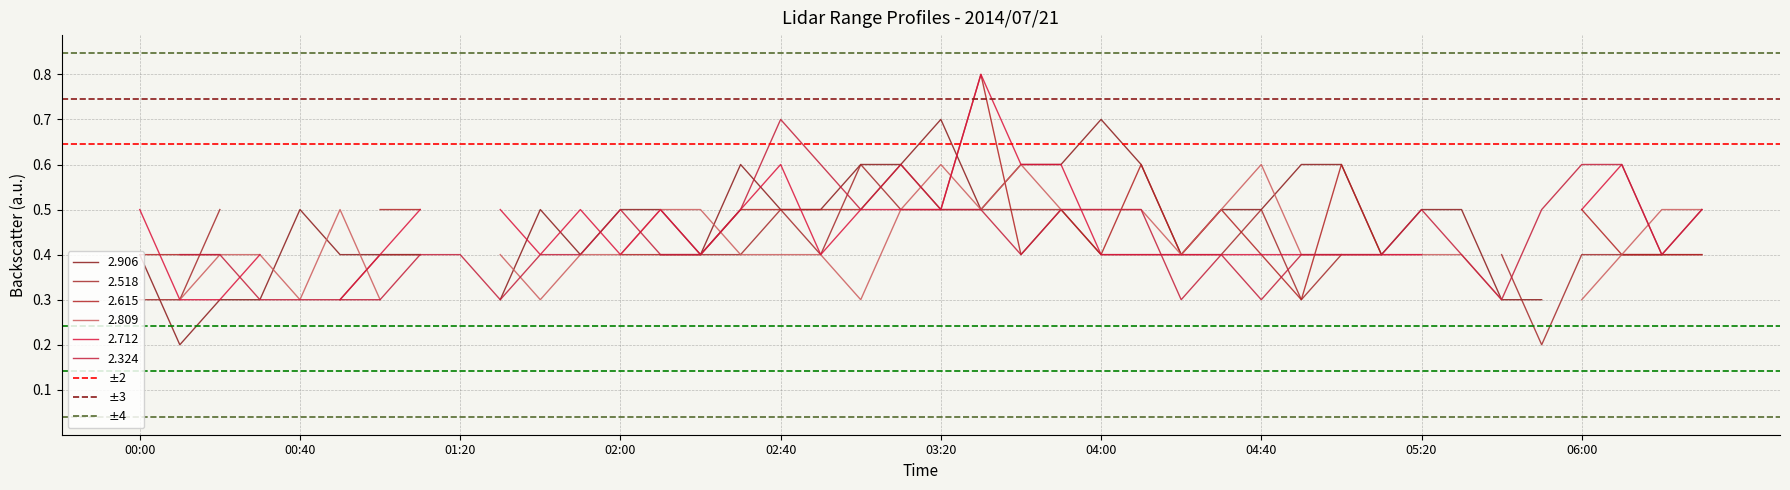

What is the difference between the highest and lowest values at 00:40?

0.2